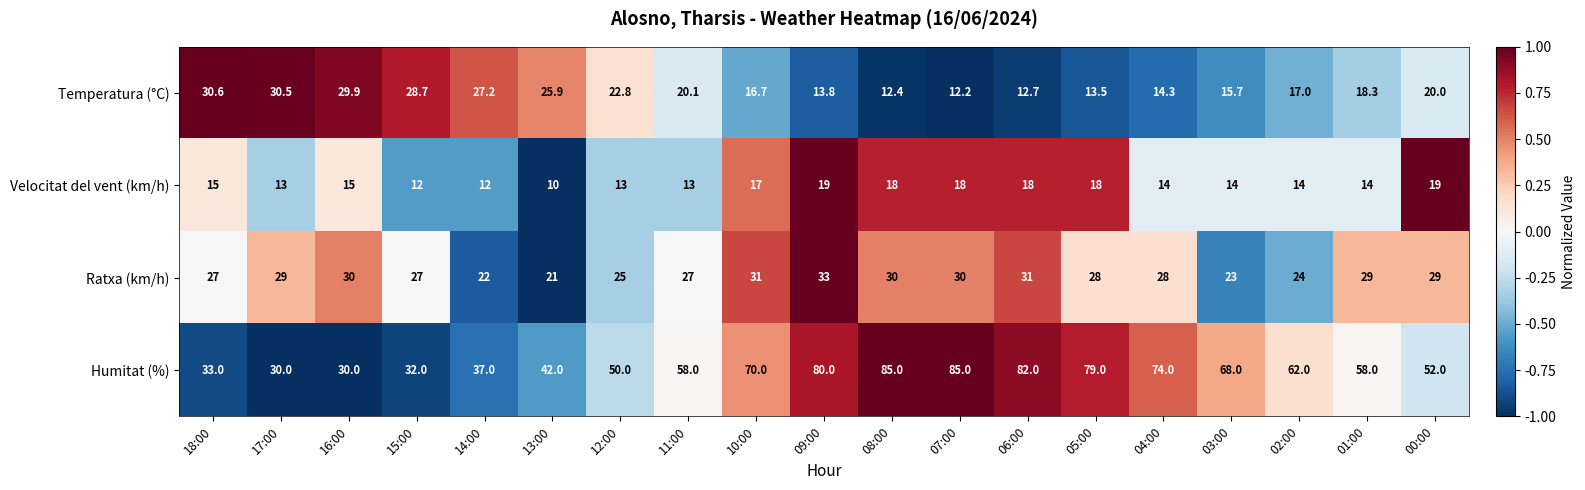

Which series has the largest range (max minus min)?

Humitat (%)